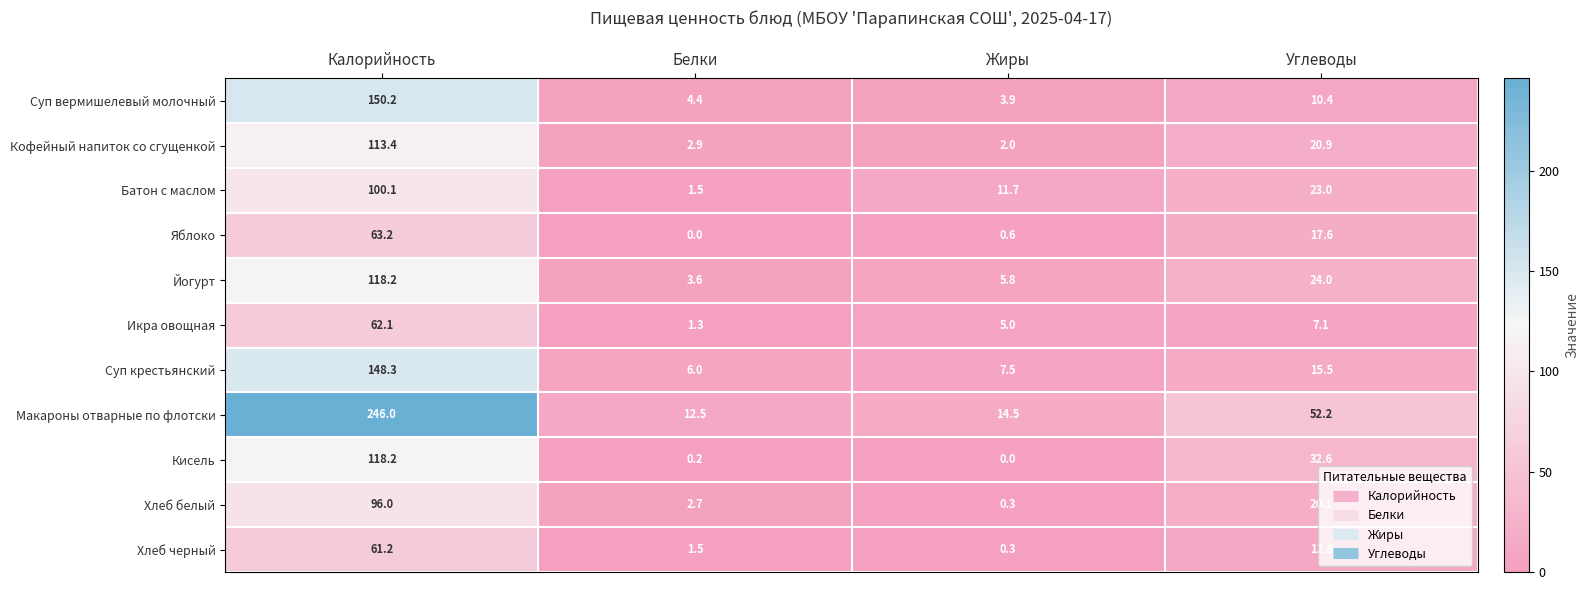

What is the sum of all Хлеб черный values?

75.8